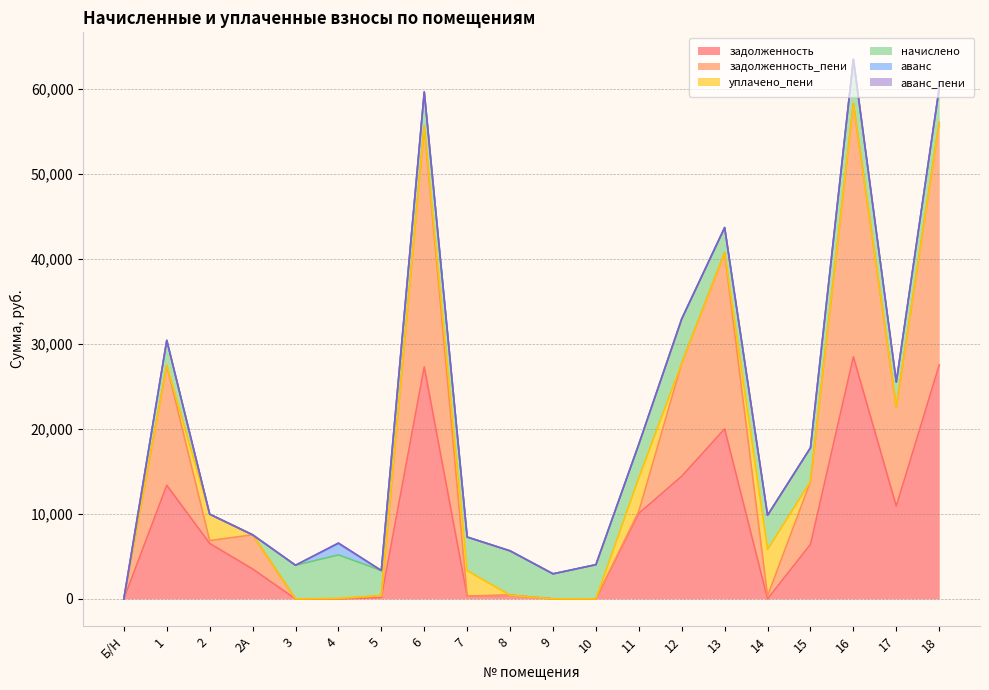

What is the label of the 14th point from the right?

5